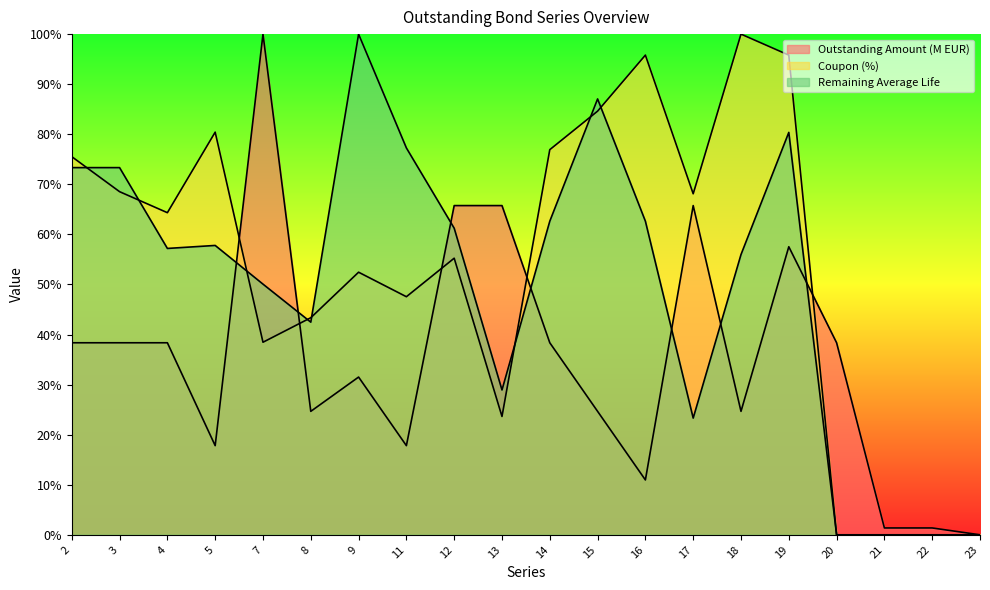

At which category does Coupon (%) reach its first local peak?

5